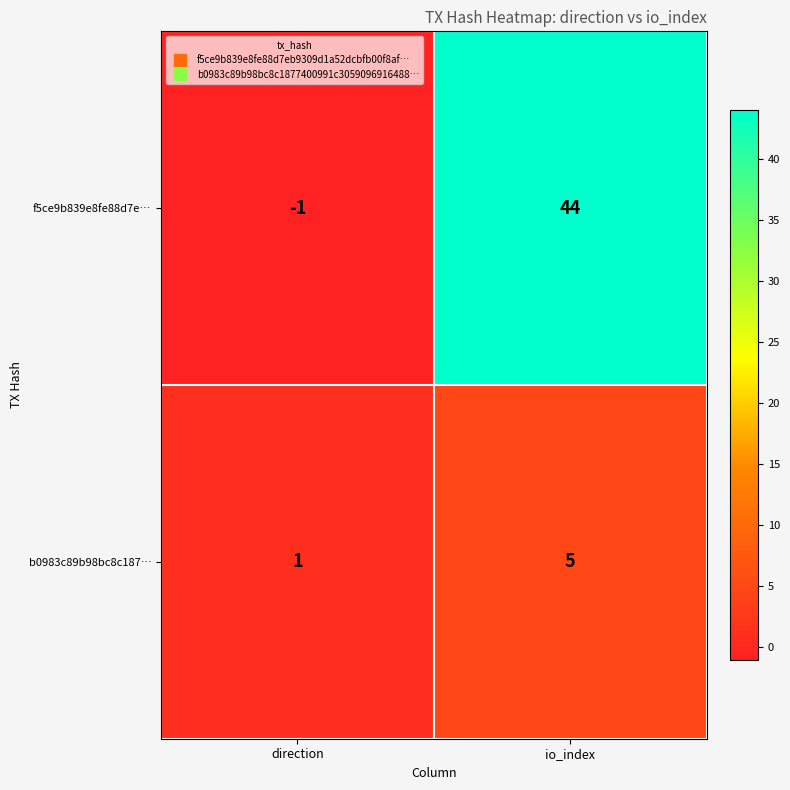

At which category is the sum across all series the highest?

io_index